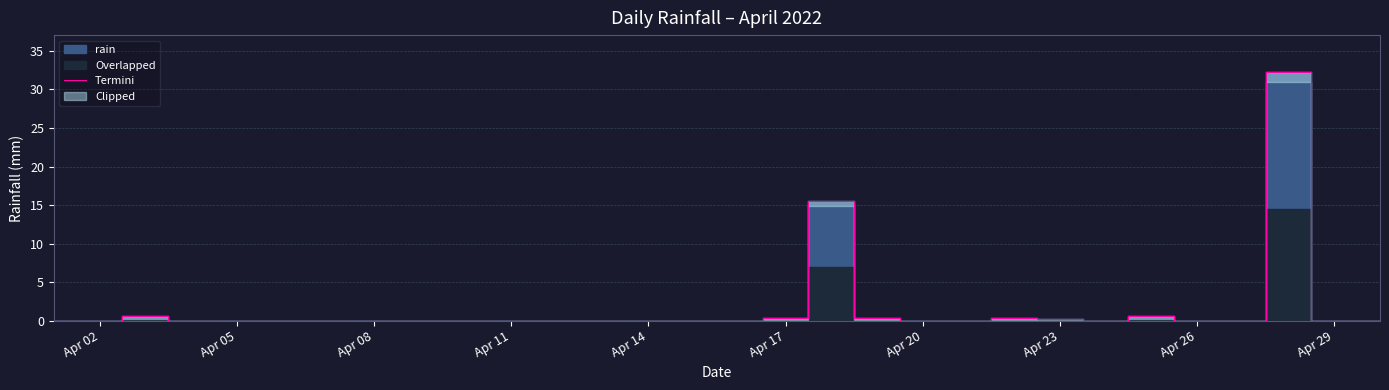

Is this an area chart (filled region under the line)?

No